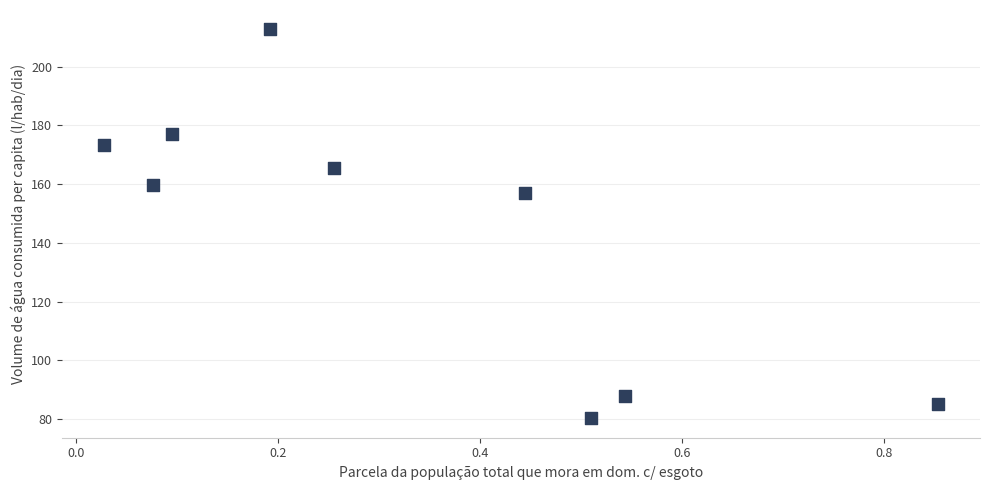

What Y value in the scatter plot is closest to 146?

156.9